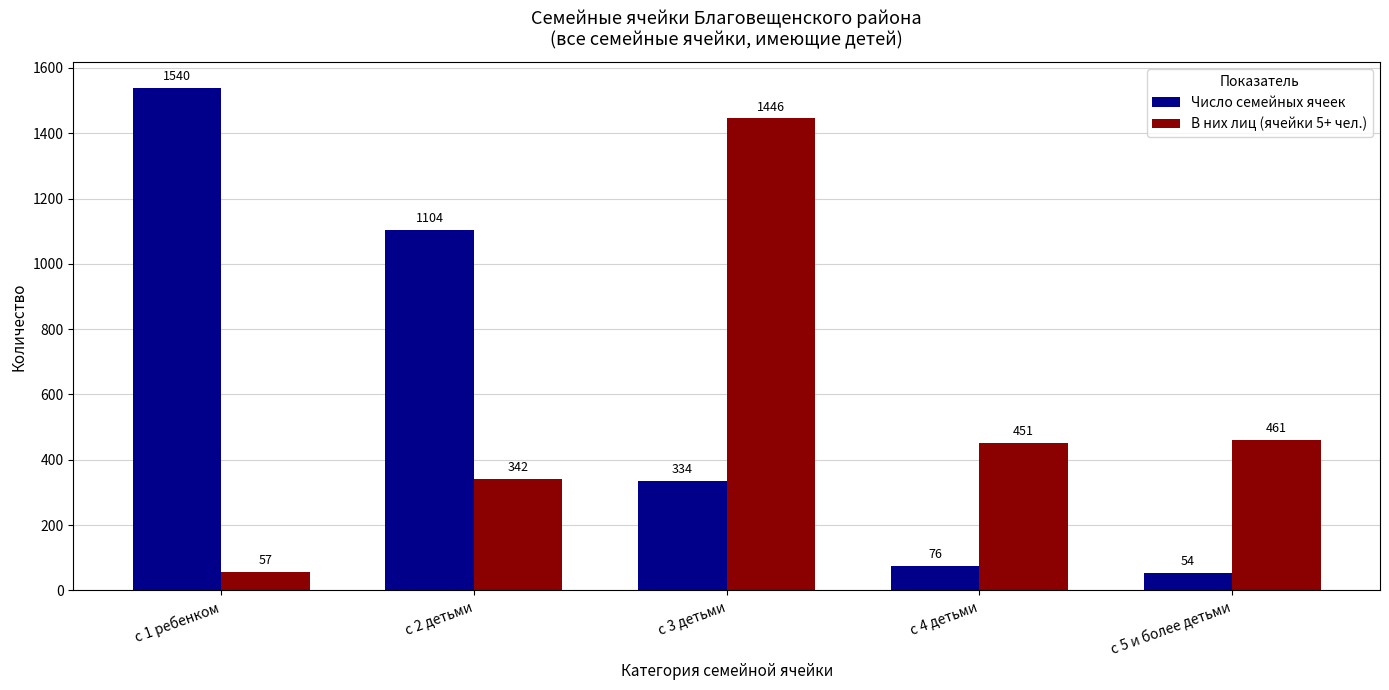

At с 2 детьми, list the series in order from smallest to largest.

В них лиц (ячейки 5+ чел.), Число семейных ячеек